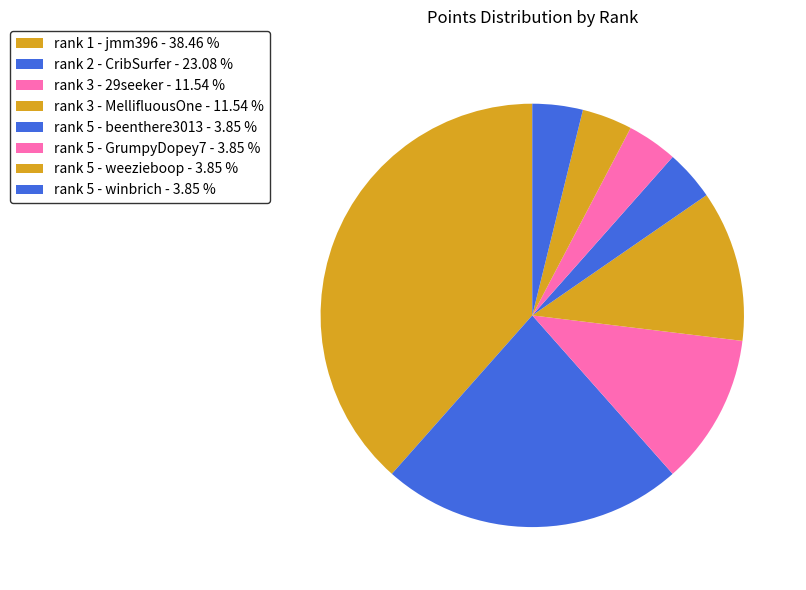

To the nearest percent, what is the average slice percentage?

12%